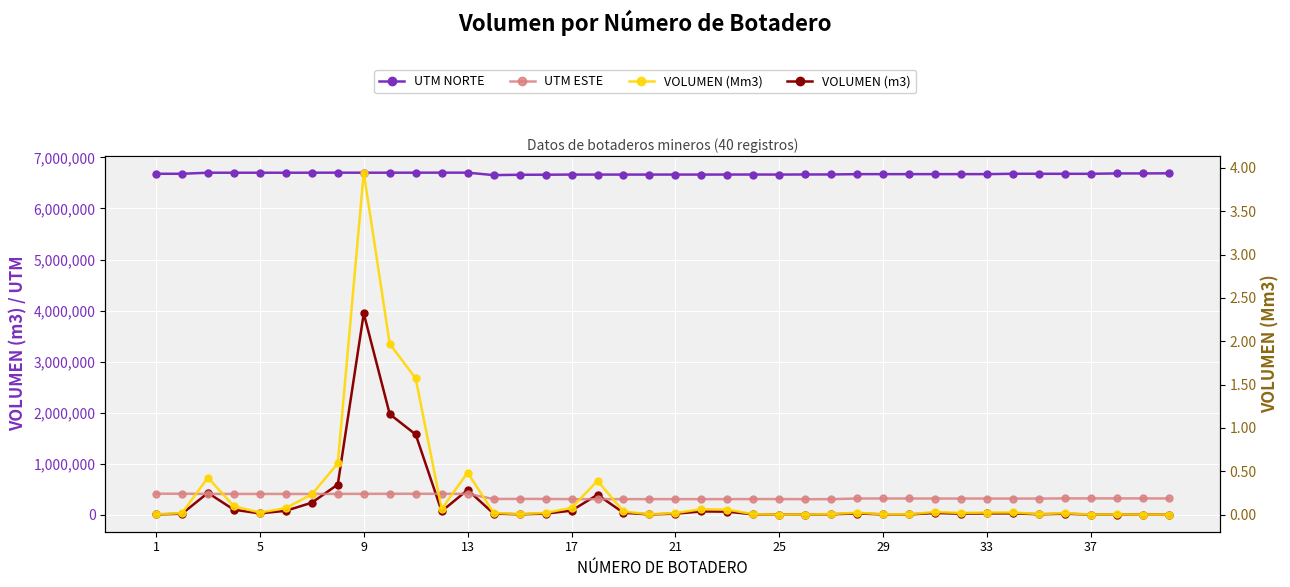

How many series are shown in this chart?

4